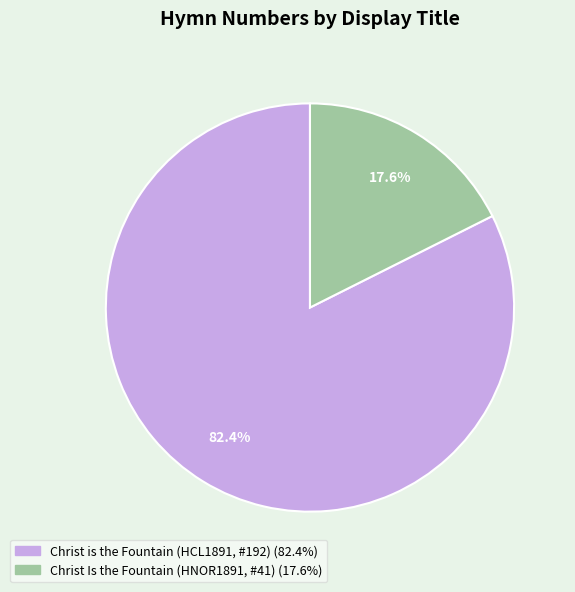

Is the sum of Christ Is the Fountain (HNOR1891, #41) and Christ is the Fountain (HCL1891, #192) greater than half?

Yes